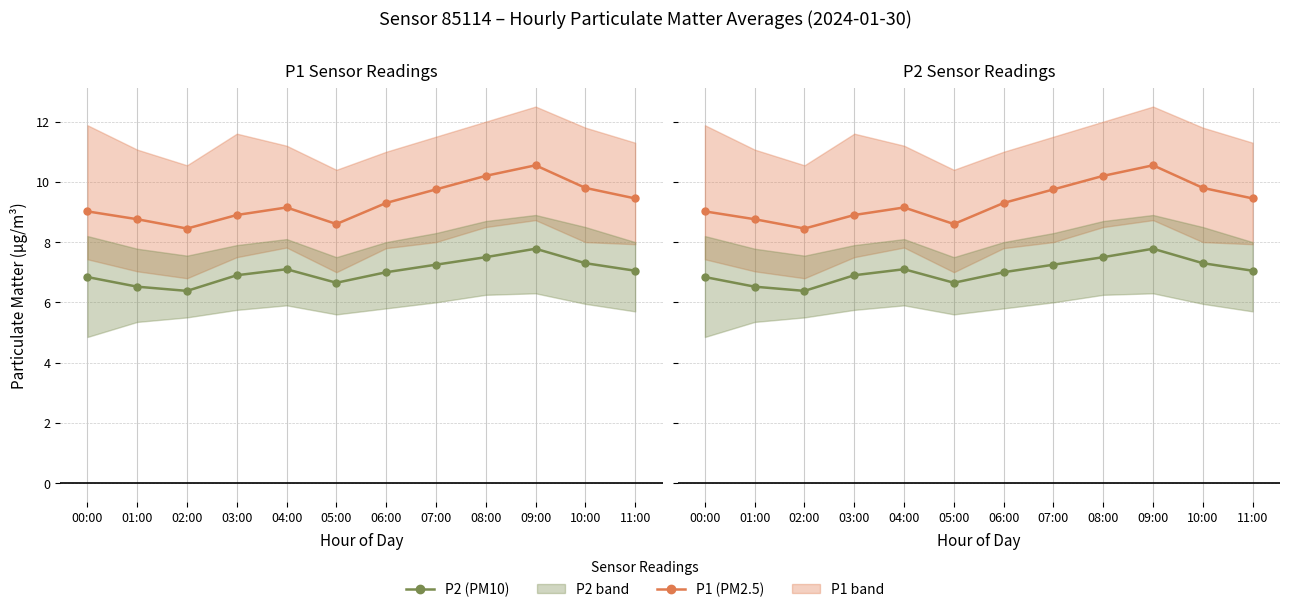

The value of P2 (PM10) at 08:00 is 7.5. True or false?

True